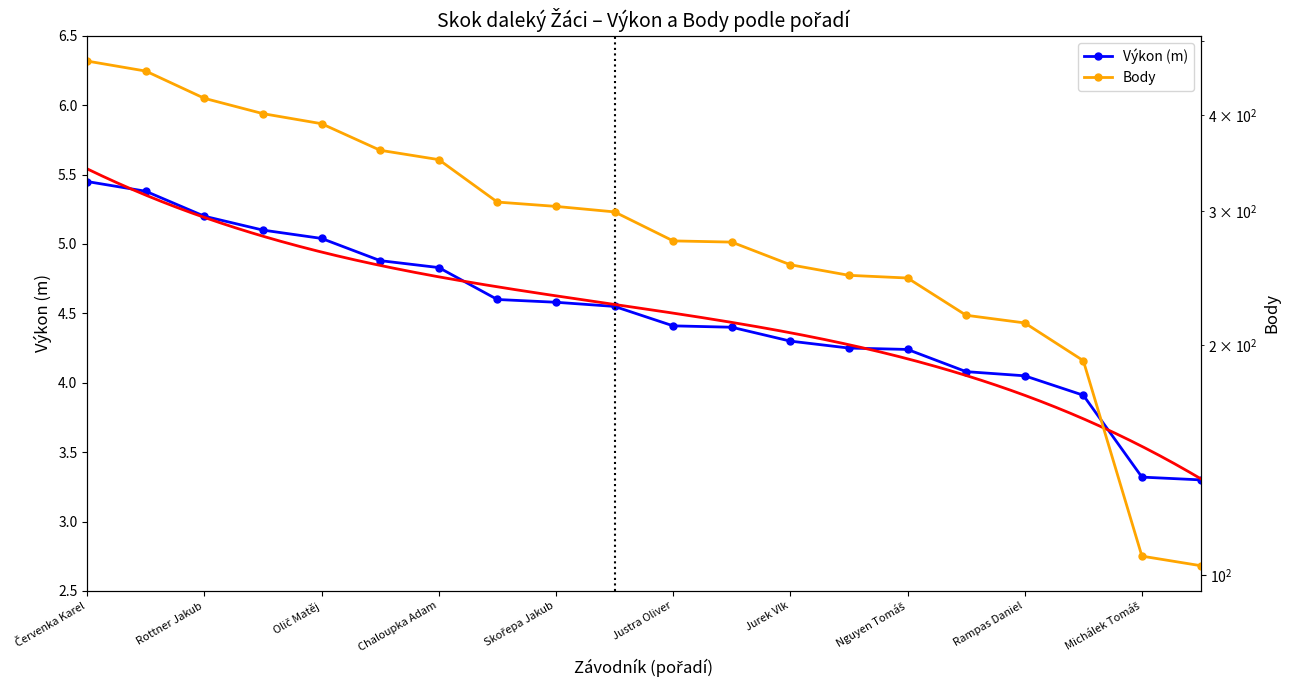

What is the approximate value of Výkon (m) at Rottner Jakub?

5.2